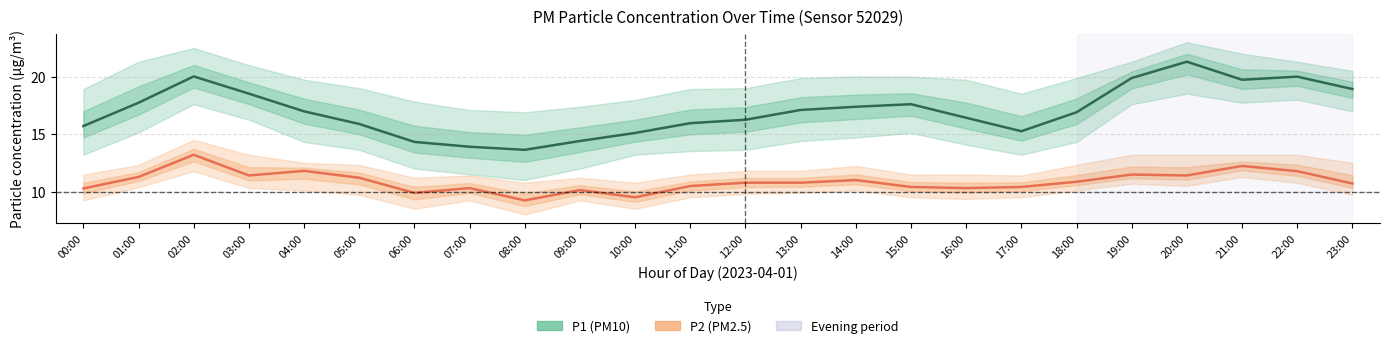

True or false: P1 (PM10) has a value of 17.1 at 13:00.

True